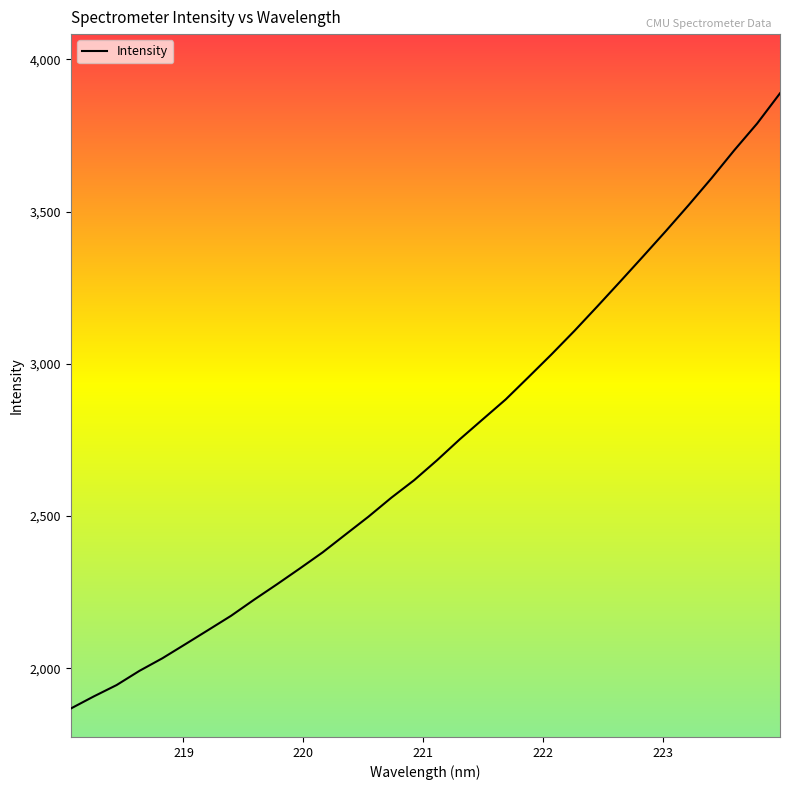

What is the minimum value shown in the chart?

1867.8